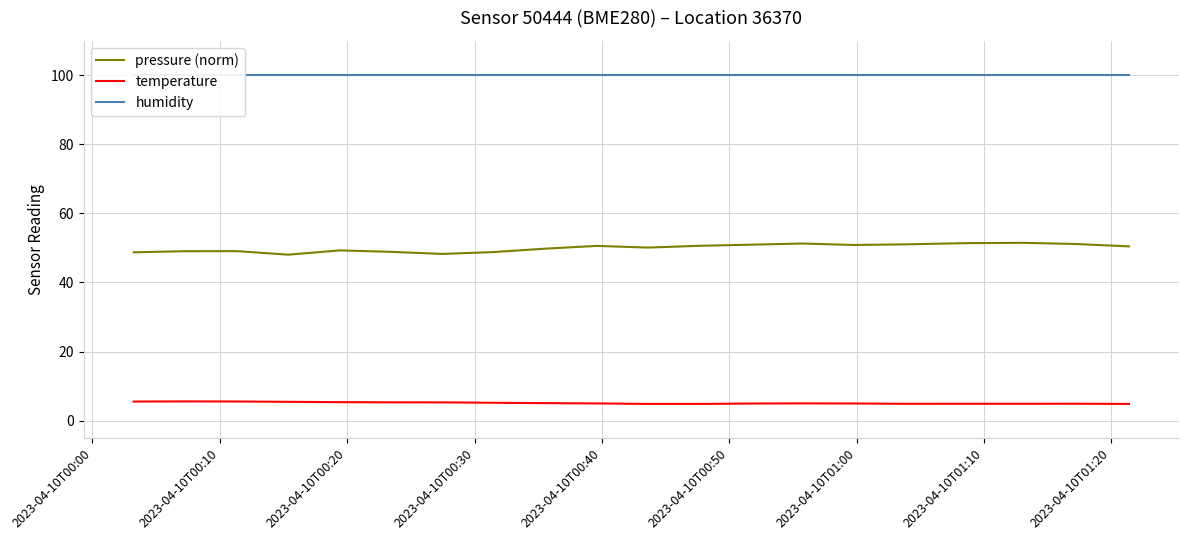

True or false: temperature and pressure (norm) intersect in this chart.

False